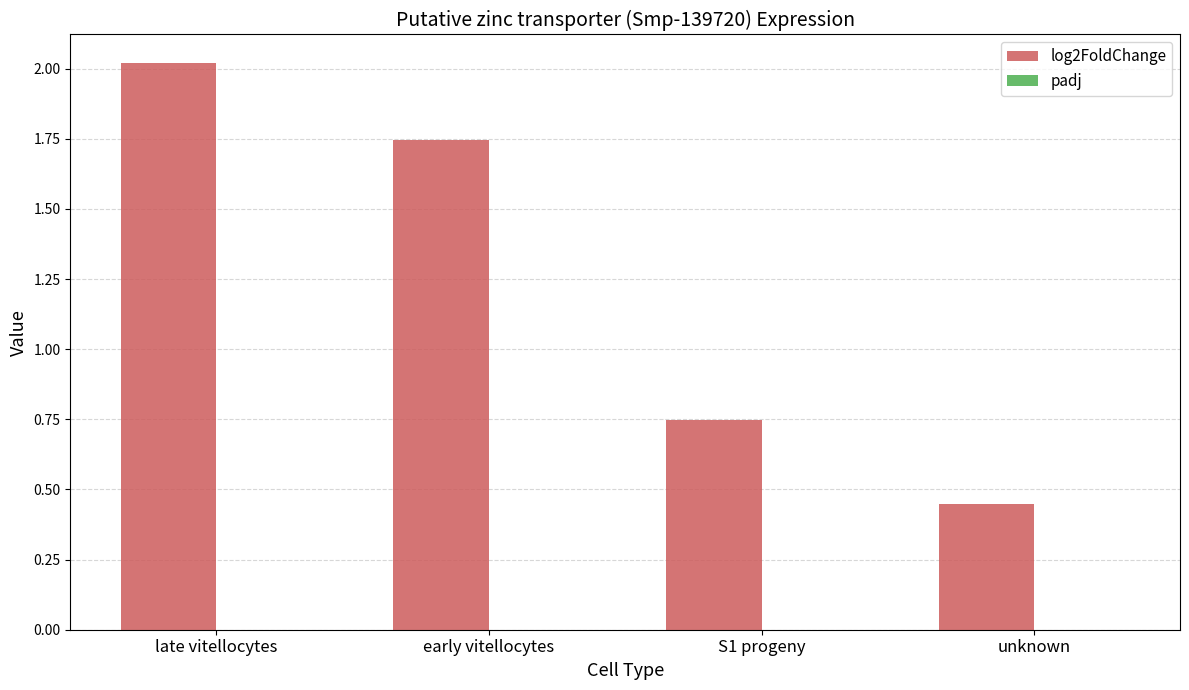

Between early vitellocytes and unknown, which series saw the biggest shift?

log2FoldChange